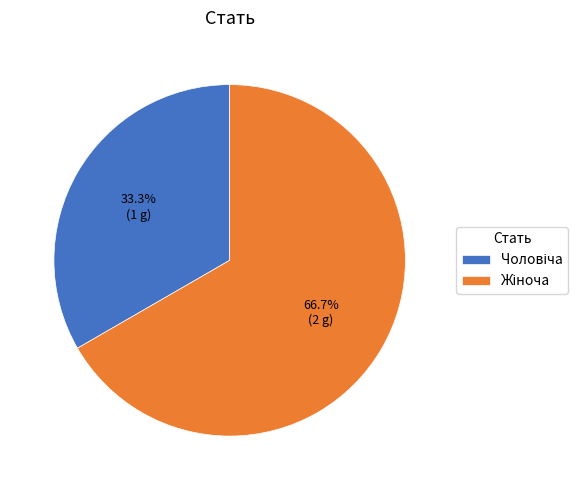

Does any single category account for the majority?

Yes